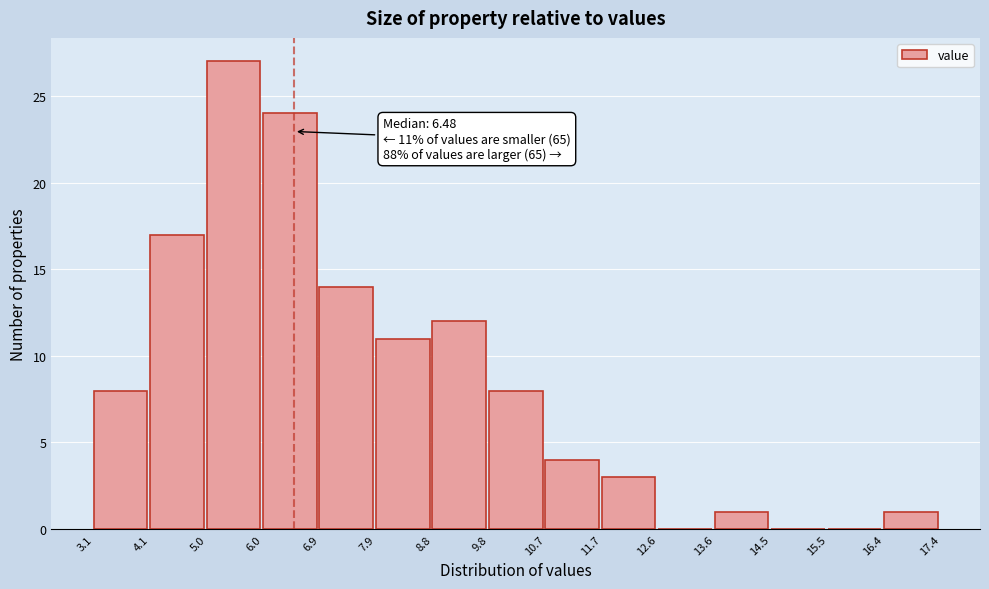

Which range on the x-axis has the tallest bar?

5.0 to 6.0